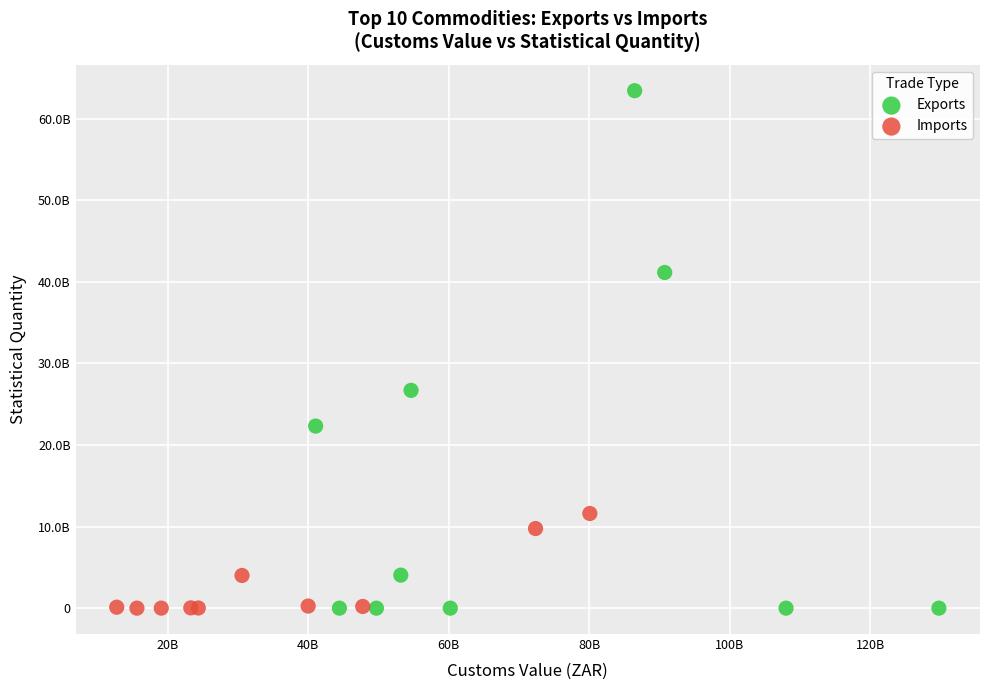

Which series contains the highest Y value?

Exports